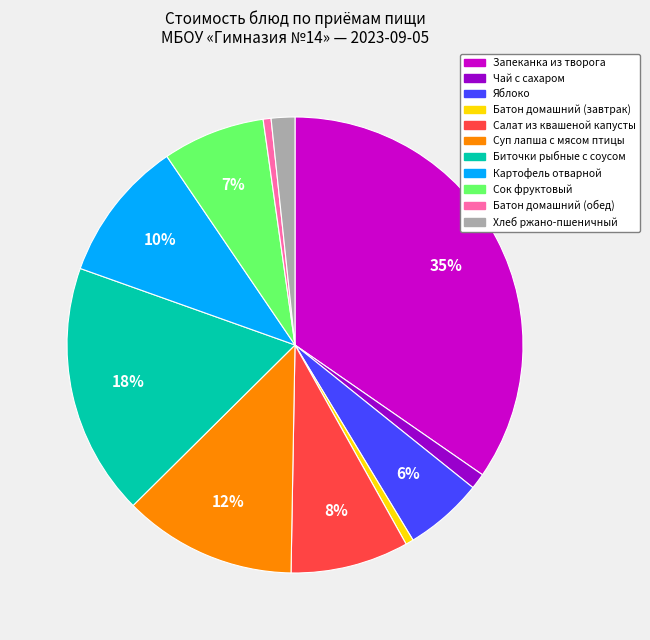

To the nearest percent, what is the difference between the largest and smallest slice percentages?

34%